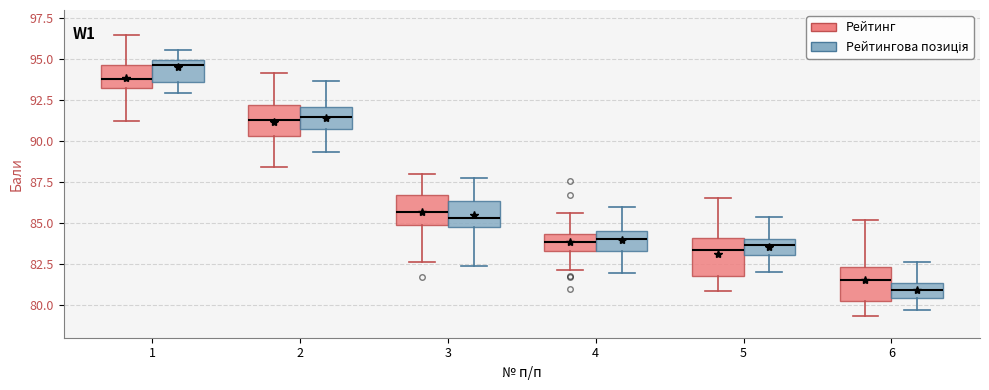

Which box has the lowest median line?

6 (Рейтингова позиція)